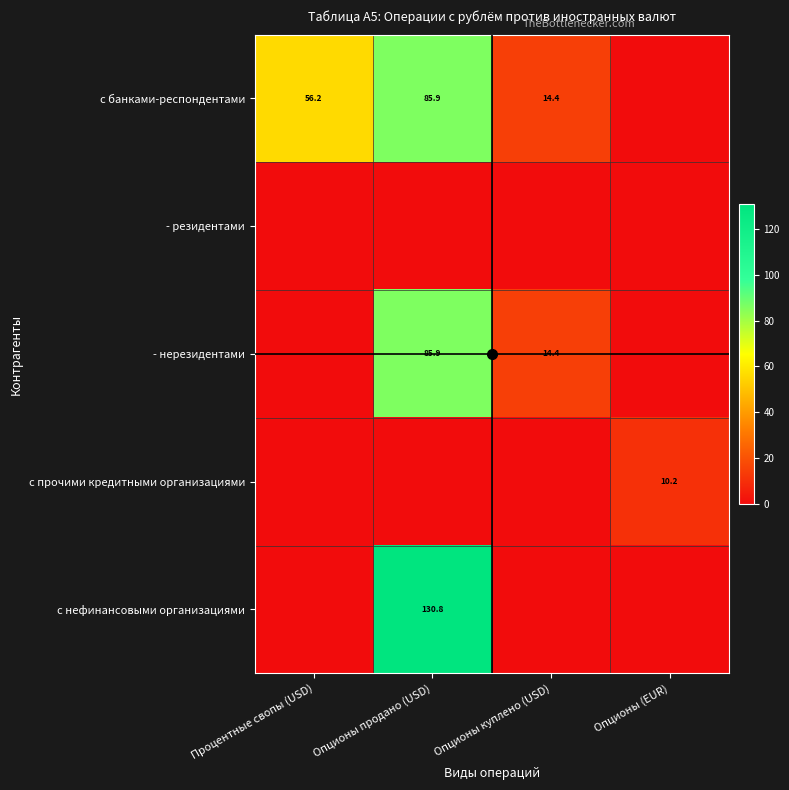

Which category has the highest value across all series?

Опционы продано (USD)